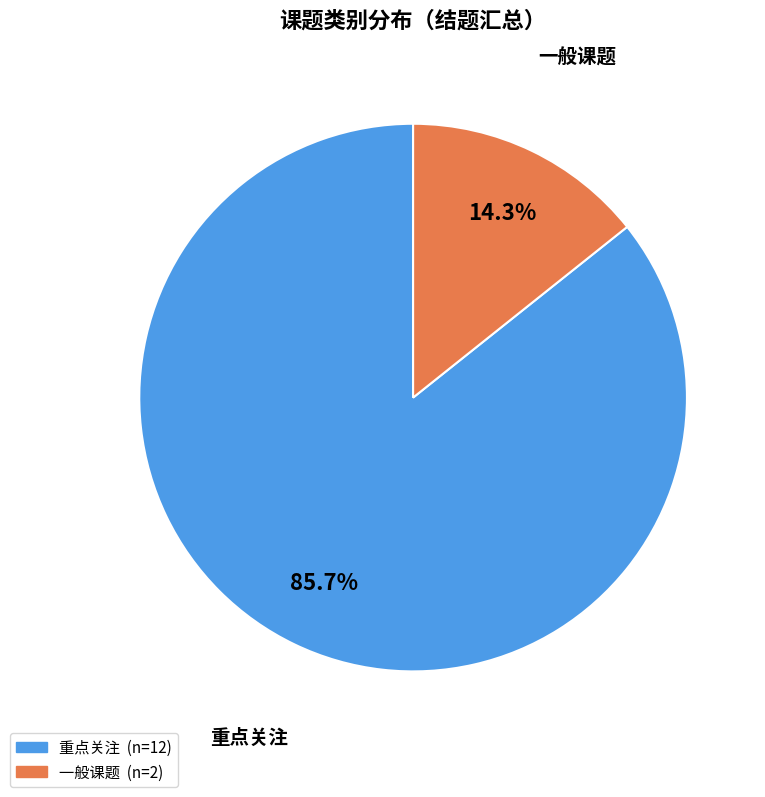

Which has a higher value, 一般课题 or 重点关注?

重点关注